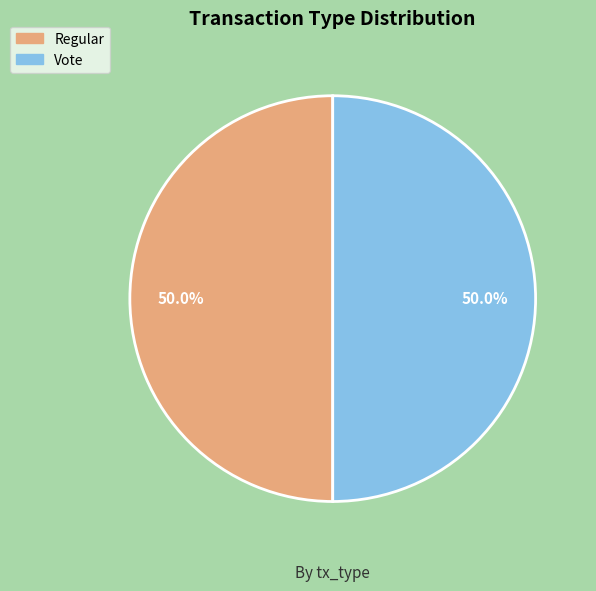

True or false: Vote accounts for 50% of the total.

True